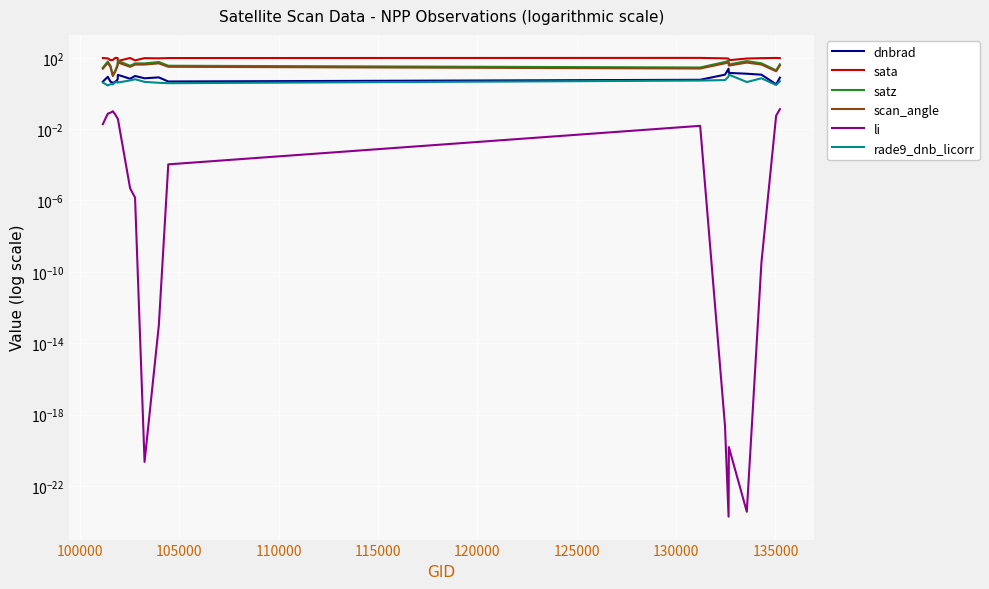

At how many categories does at least one series exceed 0?

20